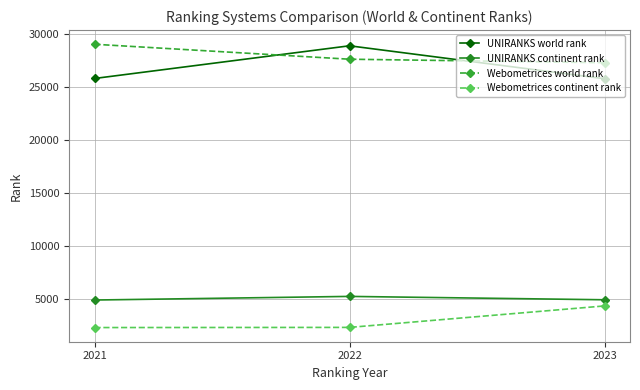

At which category is the sum across all series the highest?

2022